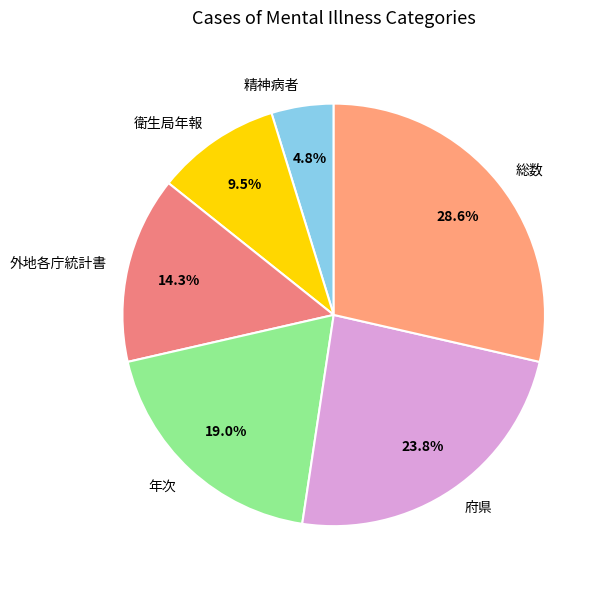

How many slices are in this pie chart?

6